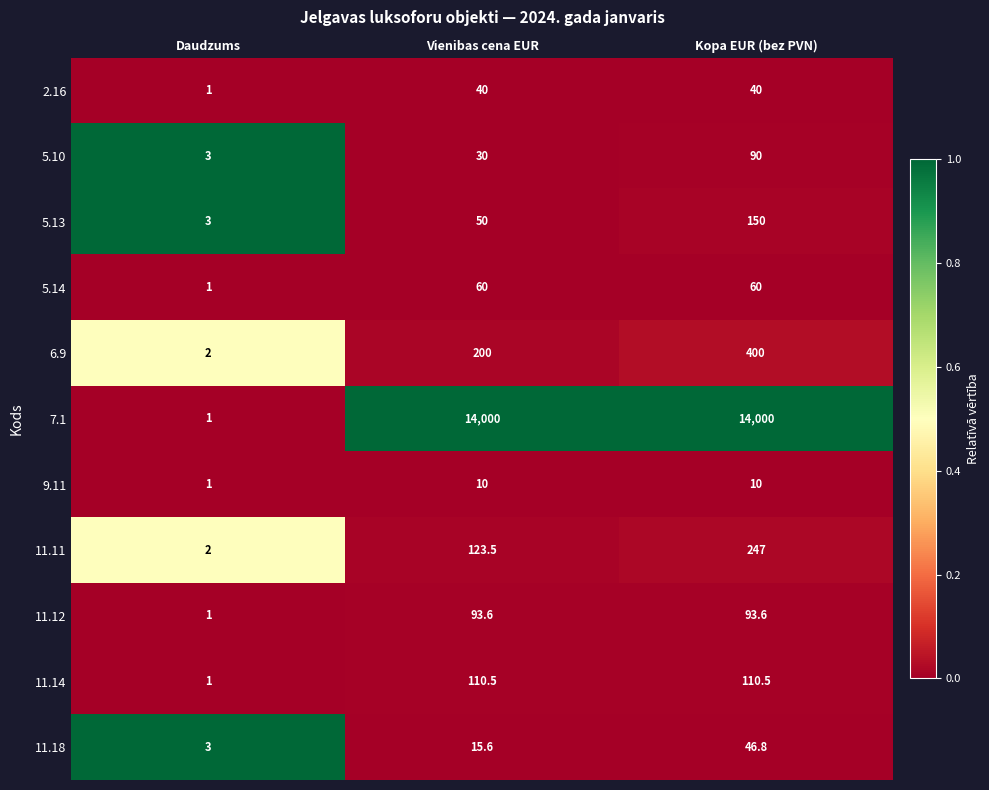

True or false: 11.11 has a value of 408.8 at Kopa EUR (bez PVN).

False